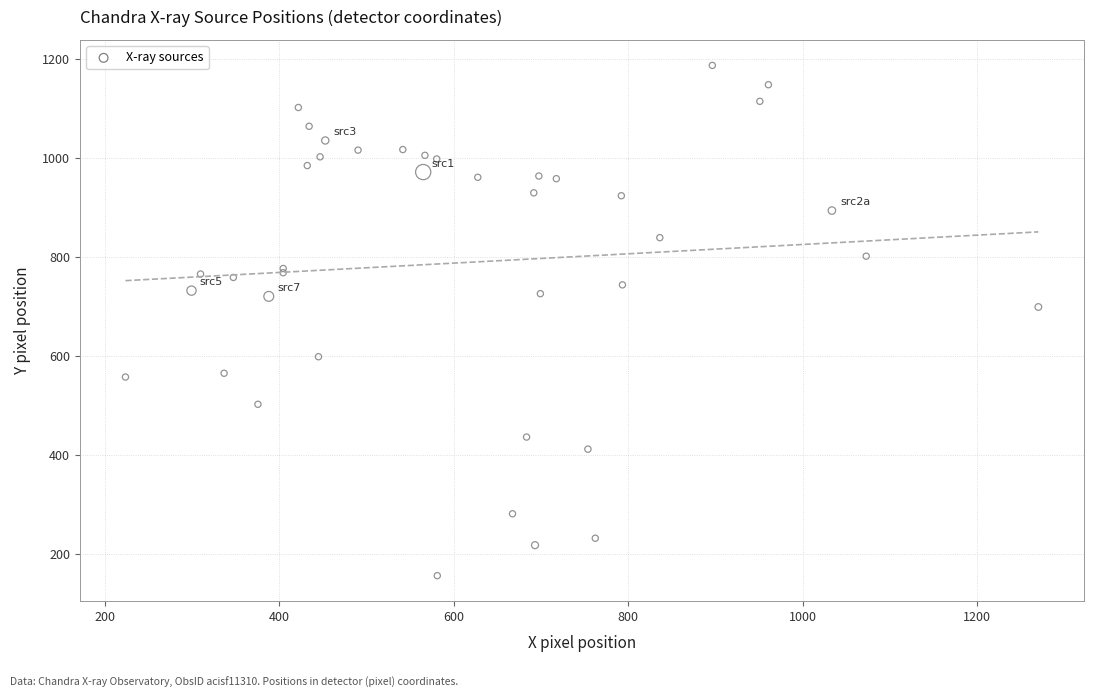

What Y value in the scatter plot is closest to 671?

699.3